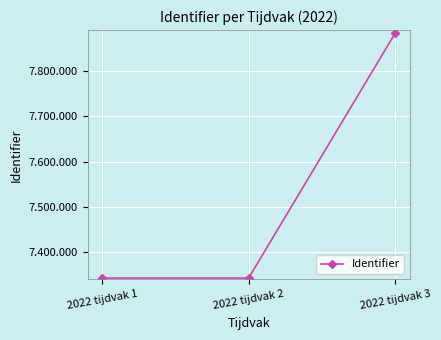

What is the change in value from 2022 tijdvak 1 to 2022 tijdvak 2?

+2